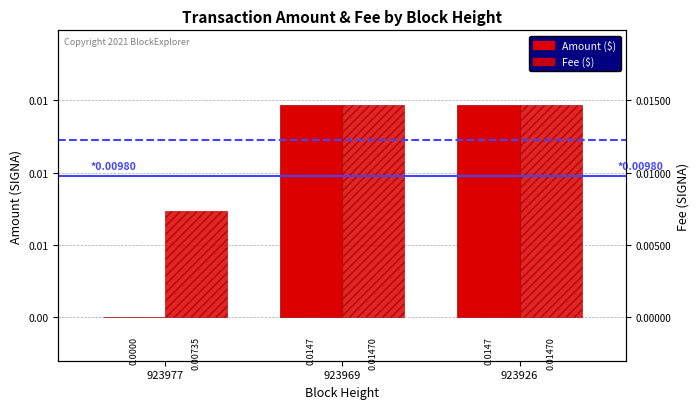

Which category has the highest value across all series?

923969